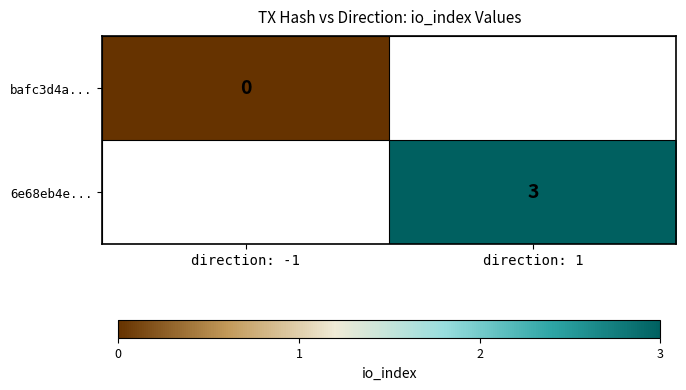

Is it true that 6e68eb4e... equals 5 at direction: 1?

False